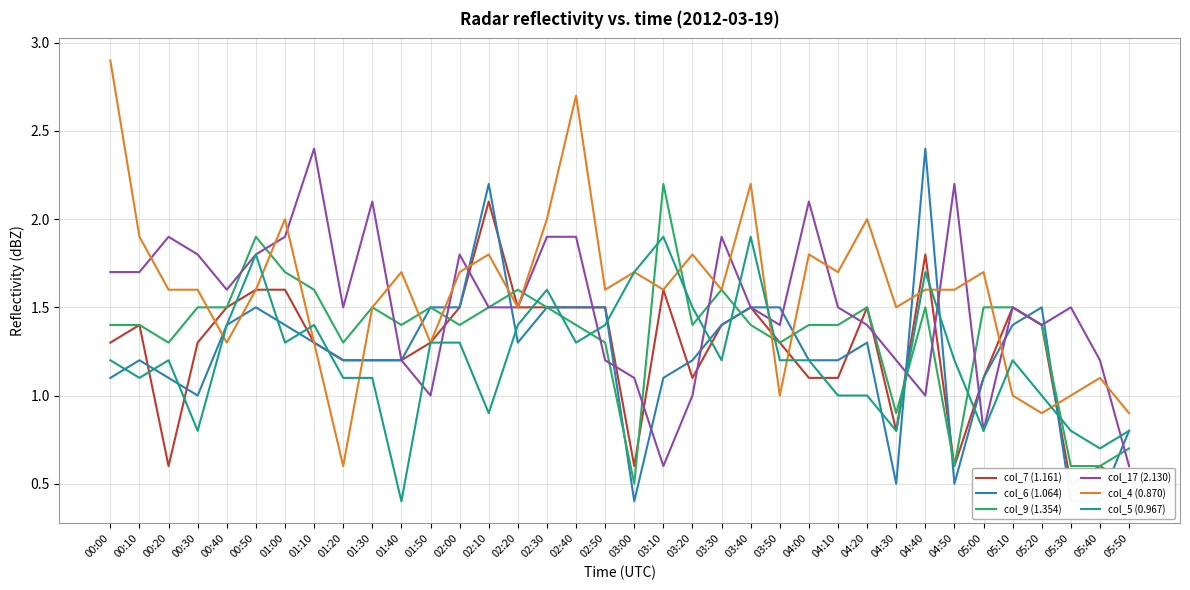

Does the chart display data point markers on the line(s)?

No